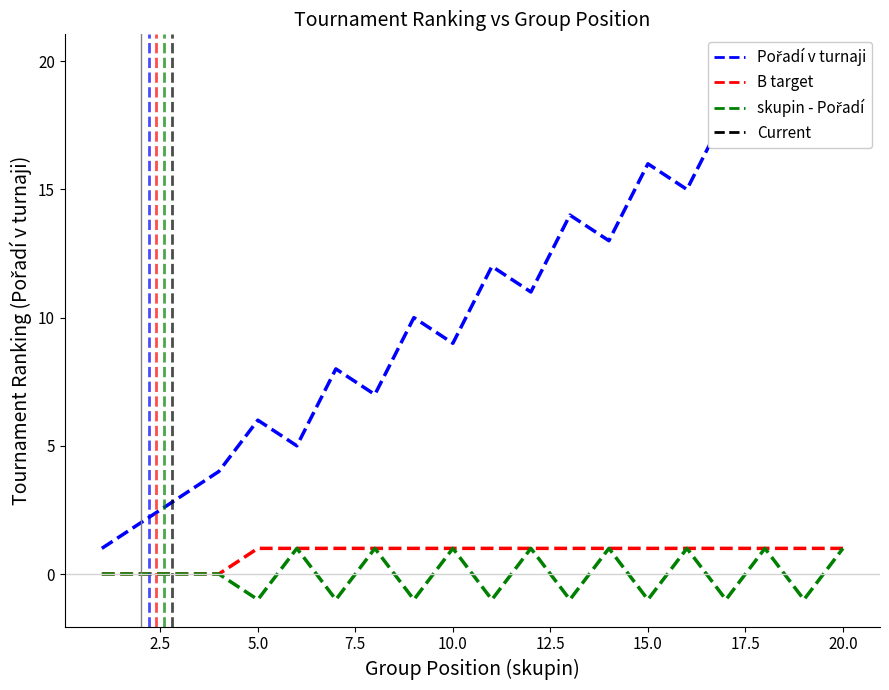

True or false: Pořadí v turnaji and skupin - Pořadí intersect in this chart.

False